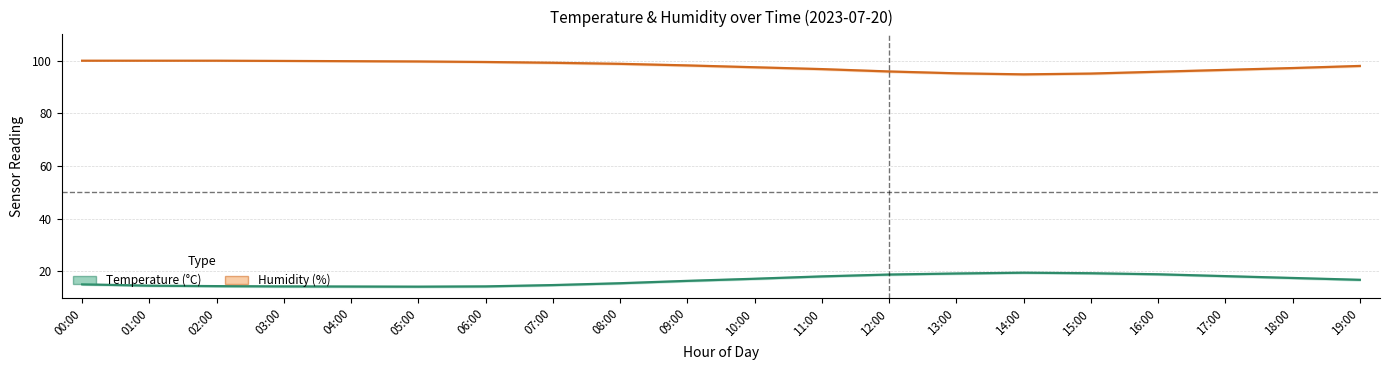

Is this an area chart (filled region under the line)?

No